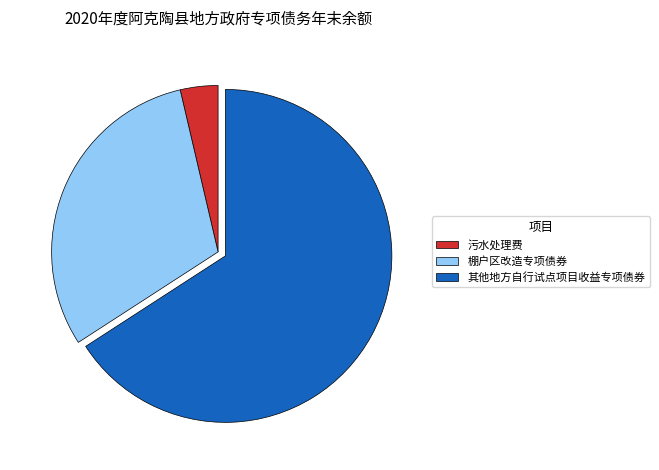

Count the number of slices in the pie.

3